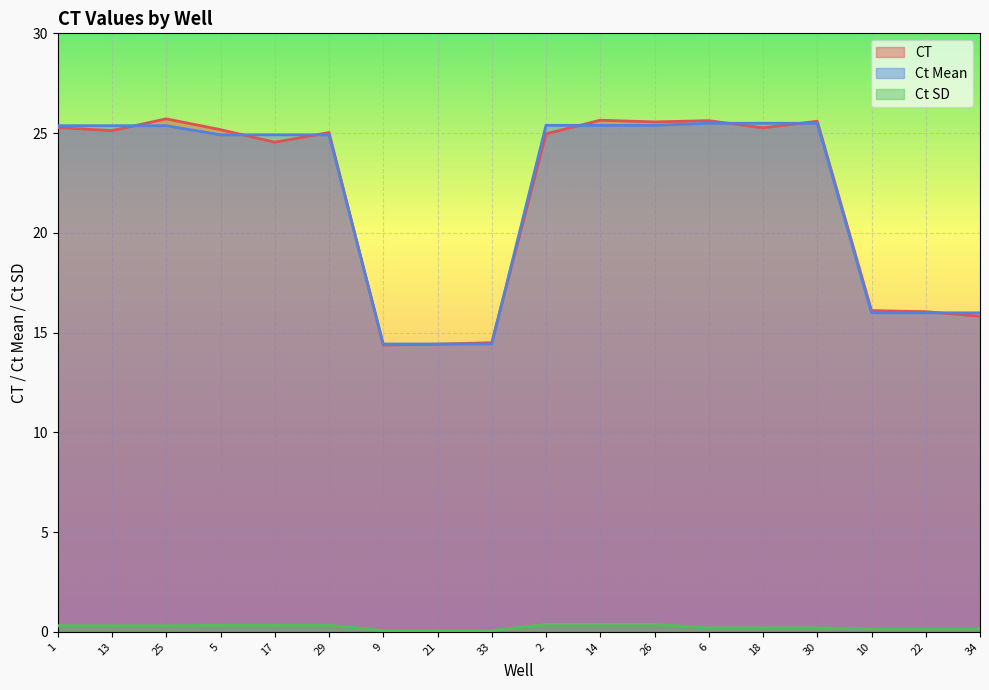

True or false: Ct SD has a value of 0.2 at 13.

False